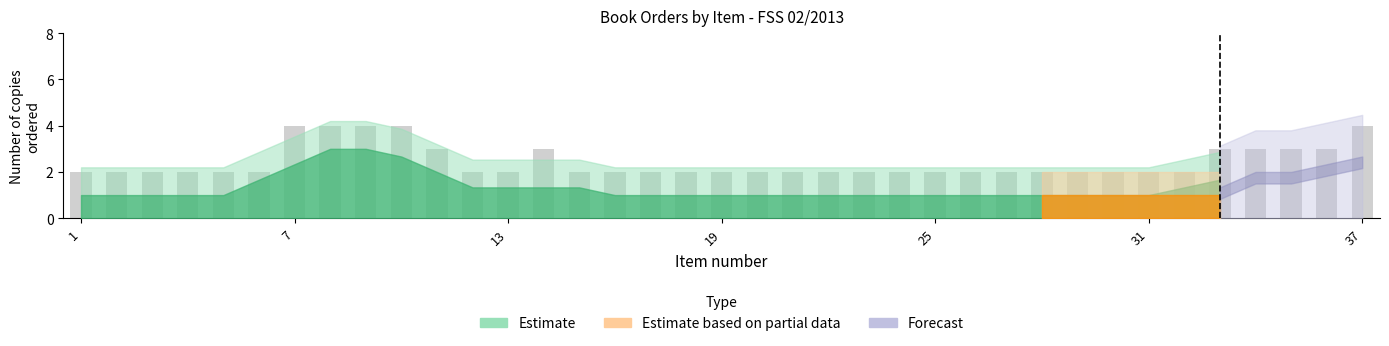

What is the maximum value shown in the chart?

4